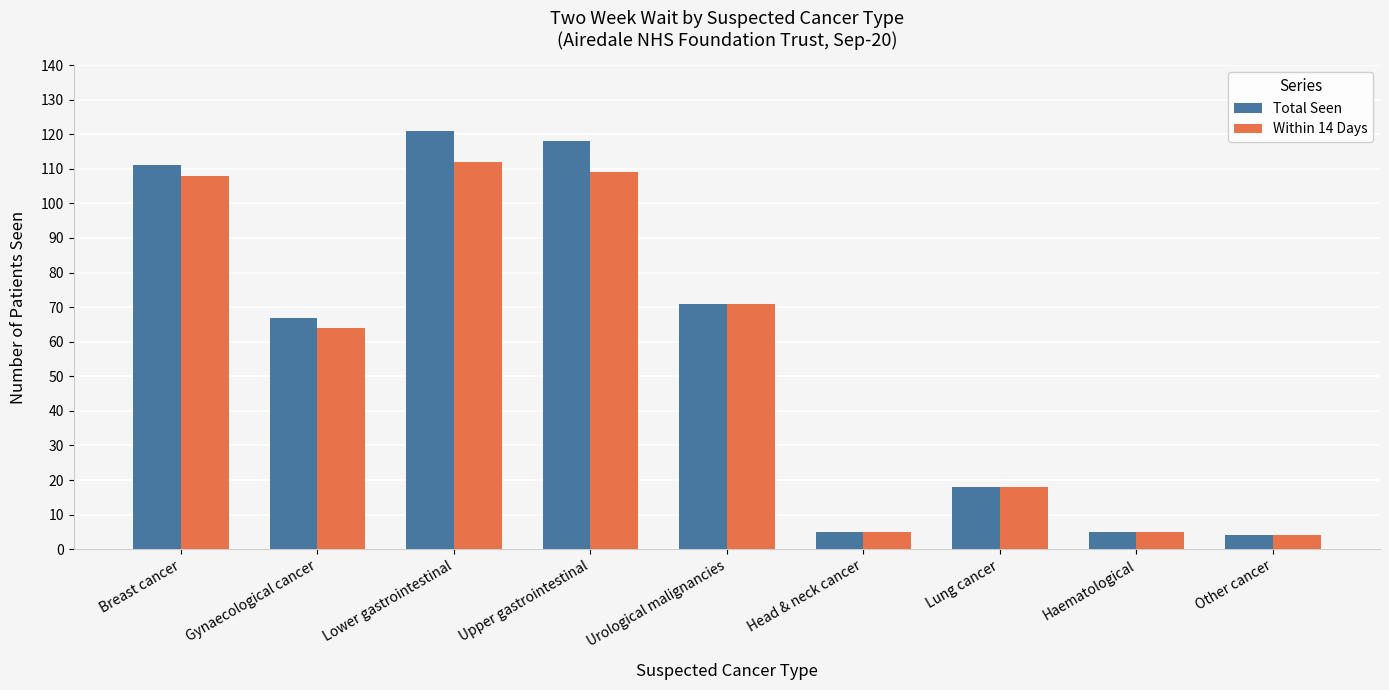

What is the minimum value for Within 14 Days?

4